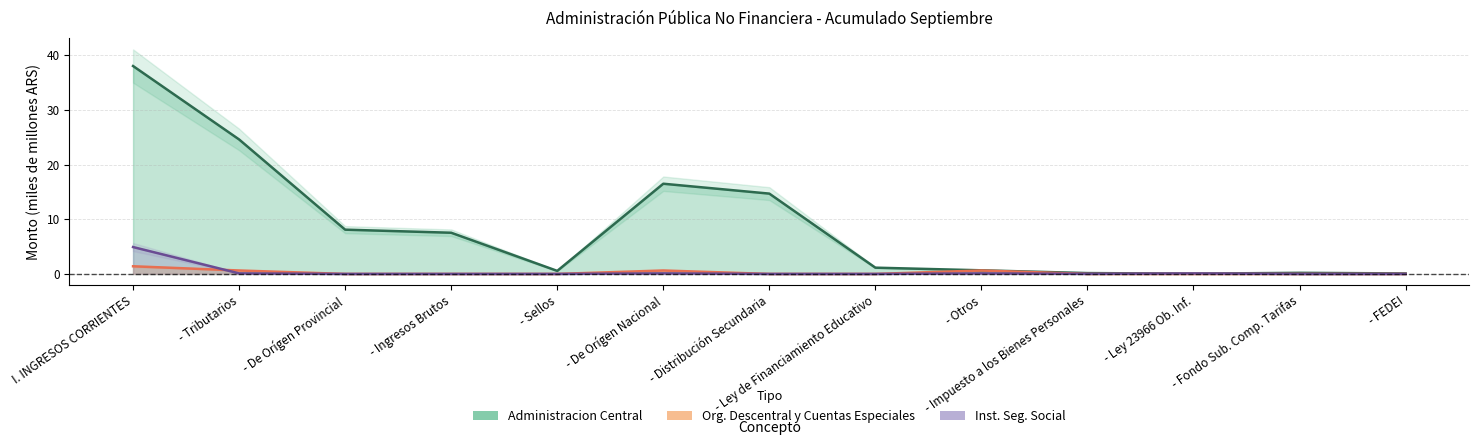

What is the sum of all Org. Descentral y Cuentas Especiales values?

3.3